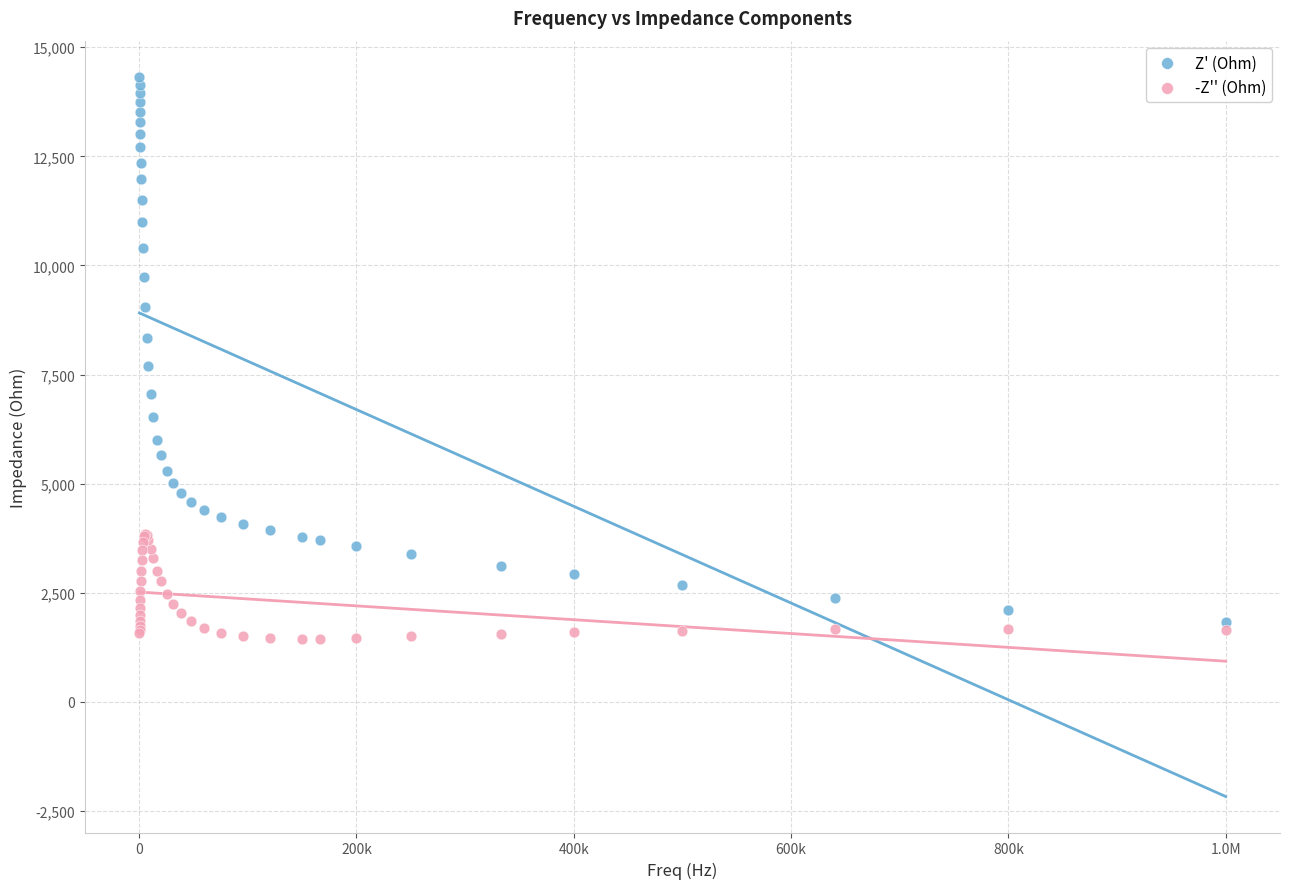

Which series reaches the minimum Y coordinate?

-Z'' (Ohm)